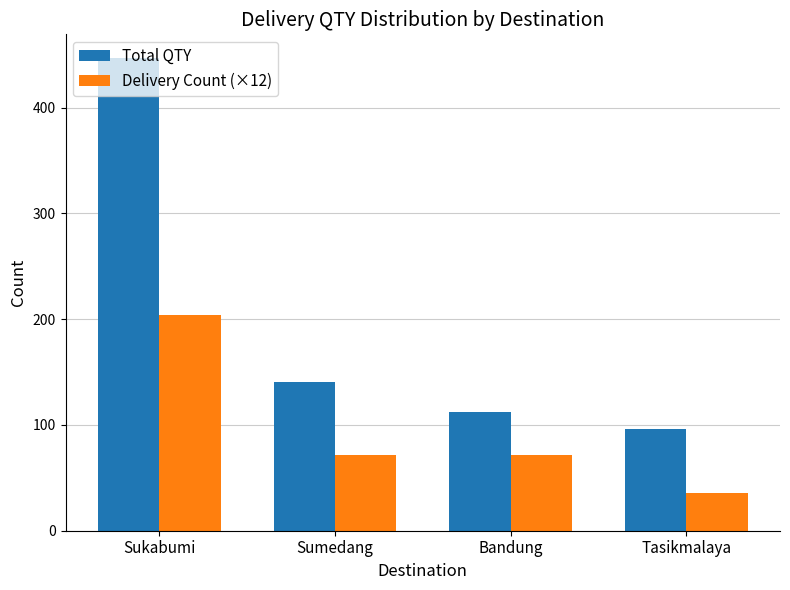

The Total QTY series shows 29 at Bandung. True or false?

False